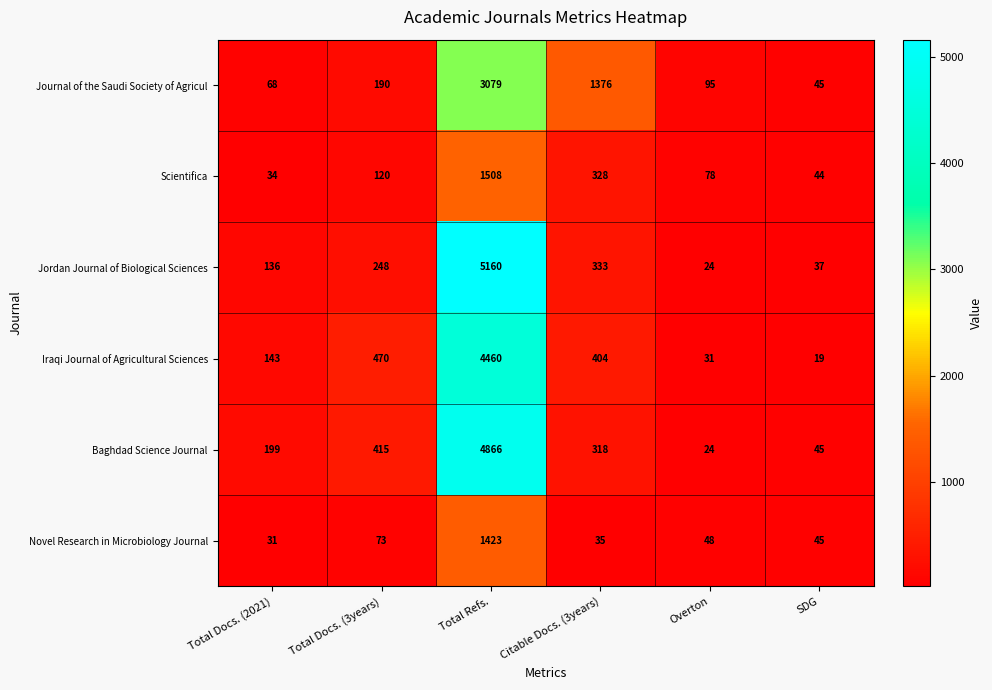

Which series has the widest spread of values?

Jordan Journal of Biological Sciences